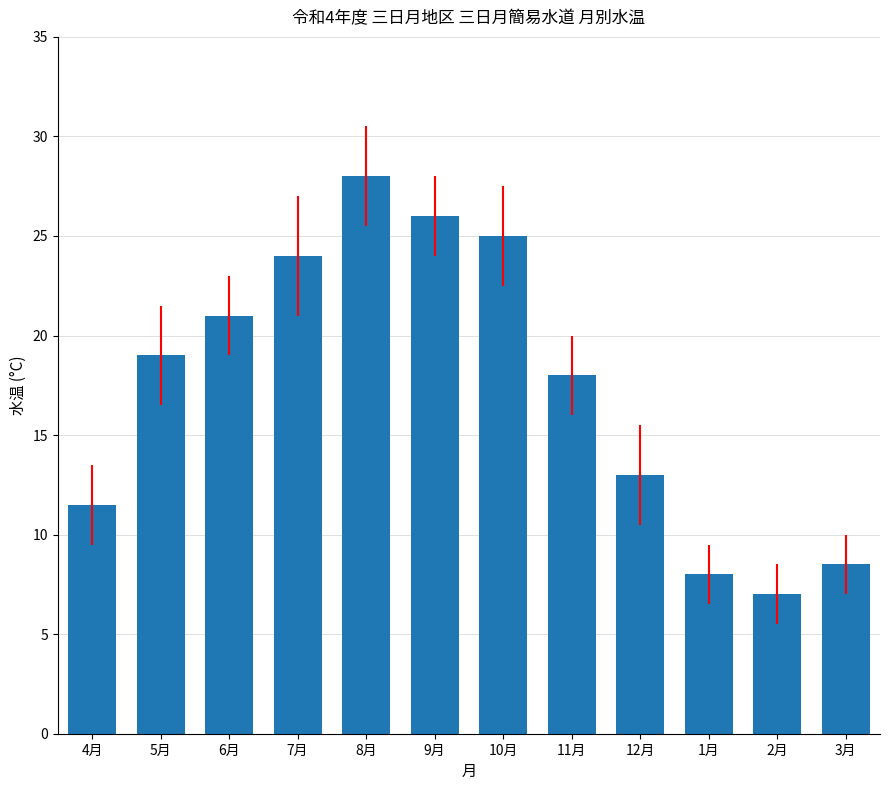

Reading left to right, list all the values displayed in this chart.

4月=11.5	5月=19.0	6月=21.0	7月=24.0	8月=28.0	9月=26.0	10月=25.0	11月=18.0	12月=13.0	1月=8.0	2月=7.0	3月=8.5